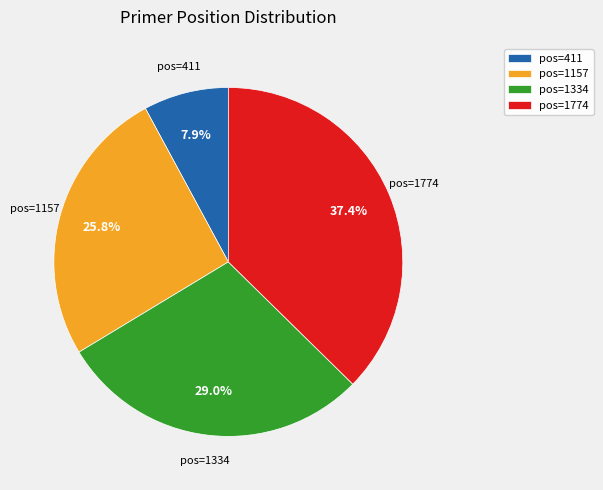

How many slices are in this pie chart?

4